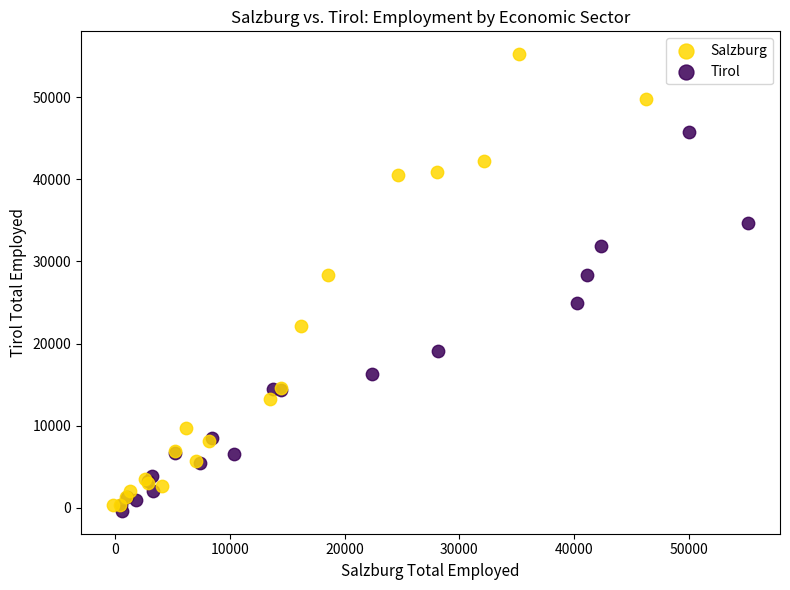

Which series reaches the maximum Y coordinate?

Salzburg